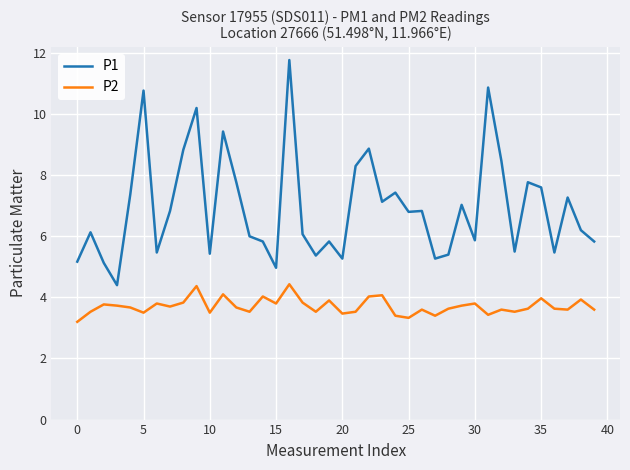

Which series has the largest range (max minus min)?

P1